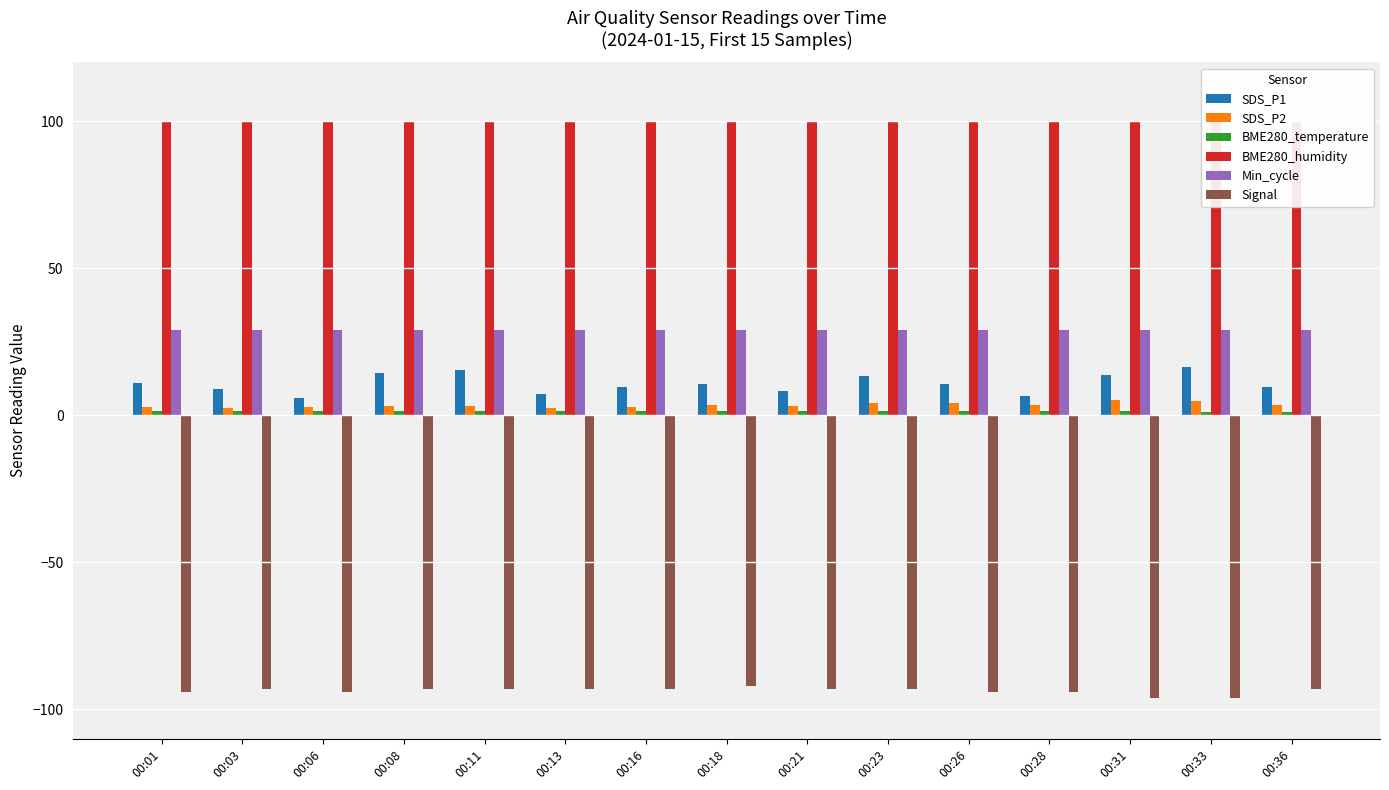

What is the maximum value for SDS_P2?

5.2